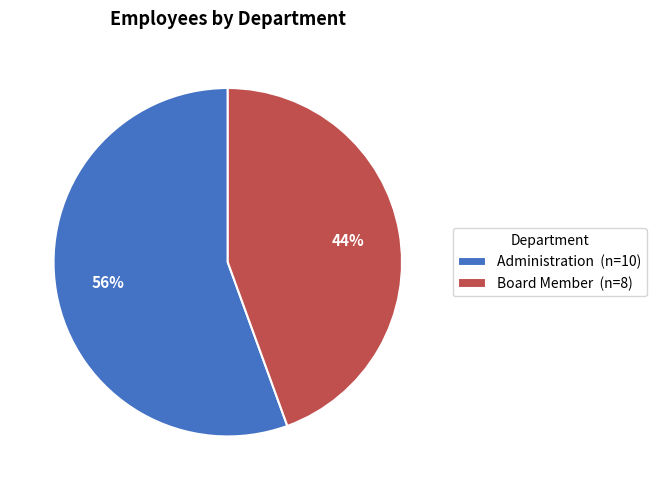

What percentage is the Administration slice, to the nearest percent?

56%